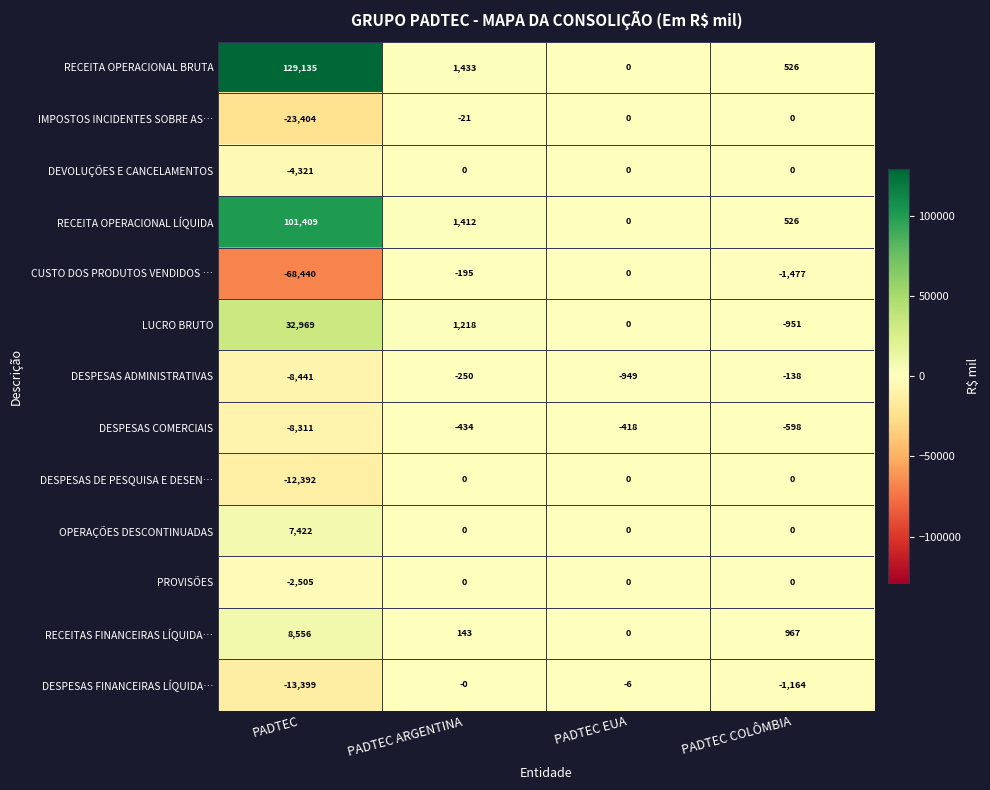

How many OPERAÇÕES DESCONTINUADAS values are between 0 and 7422?

4